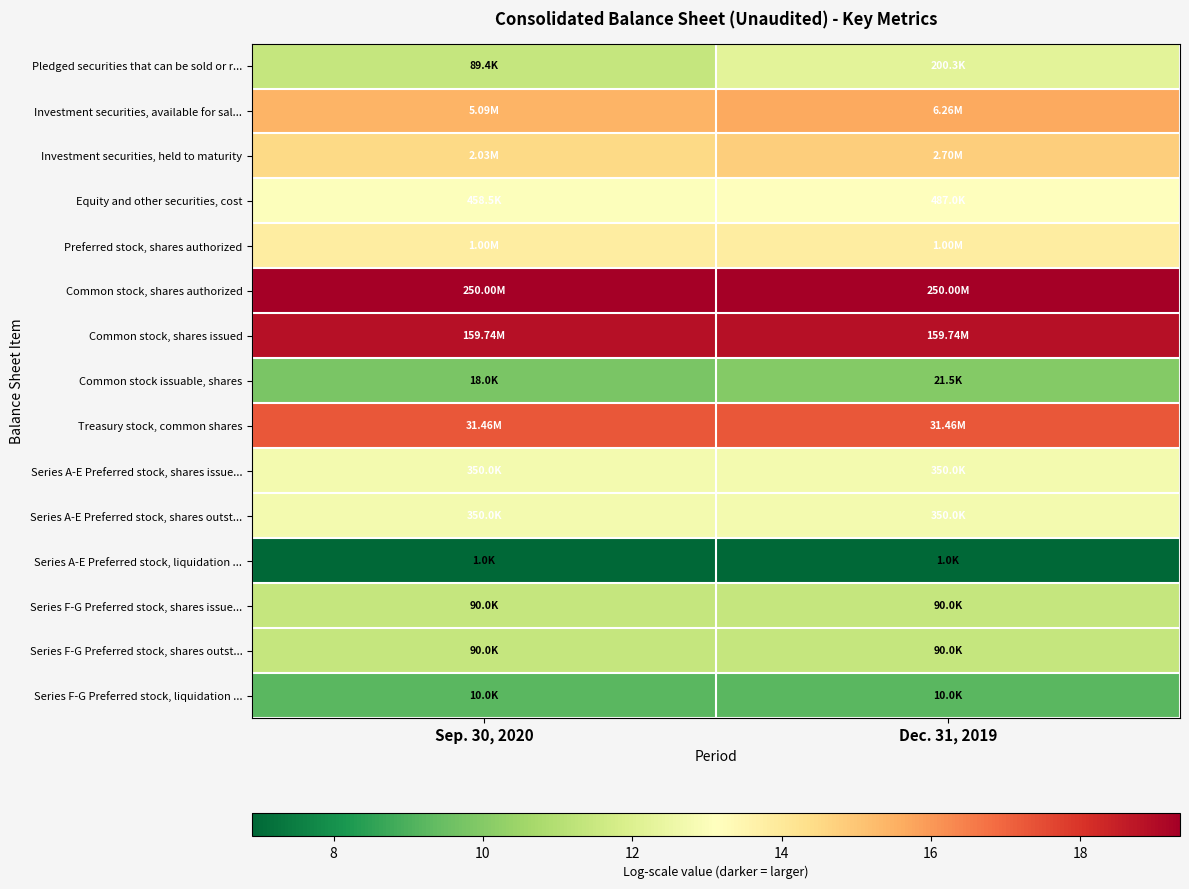

Reading right to left, transcribe all the data shown in this chart.

Pledged securities that can be sold or r...: Dec. 31, 2019=12.2	Sep. 30, 2020=11.4
Investment securities, available for sal...: Dec. 31, 2019=15.6	Sep. 30, 2020=15.4
Investment securities, held to maturity: Dec. 31, 2019=14.8	Sep. 30, 2020=14.5
Equity and other securities, cost: Dec. 31, 2019=13.1	Sep. 30, 2020=13.0
Preferred stock, shares authorized: Dec. 31, 2019=13.8	Sep. 30, 2020=13.8
Common stock, shares authorized: Dec. 31, 2019=19.3	Sep. 30, 2020=19.3
Common stock, shares issued: Dec. 31, 2019=18.9	Sep. 30, 2020=18.9
Common stock issuable, shares: Dec. 31, 2019=10.0	Sep. 30, 2020=9.8
Treasury stock, common shares: Dec. 31, 2019=17.3	Sep. 30, 2020=17.3
Series A-E Preferred stock, shares issue...: Dec. 31, 2019=12.8	Sep. 30, 2020=12.8
Series A-E Preferred stock, shares outst...: Dec. 31, 2019=12.8	Sep. 30, 2020=12.8
Series A-E Preferred stock, liquidation ...: Dec. 31, 2019=6.9	Sep. 30, 2020=6.9
Series F-G Preferred stock, shares issue...: Dec. 31, 2019=11.4	Sep. 30, 2020=11.4
Series F-G Preferred stock, shares outst...: Dec. 31, 2019=11.4	Sep. 30, 2020=11.4
Series F-G Preferred stock, liquidation ...: Dec. 31, 2019=9.2	Sep. 30, 2020=9.2